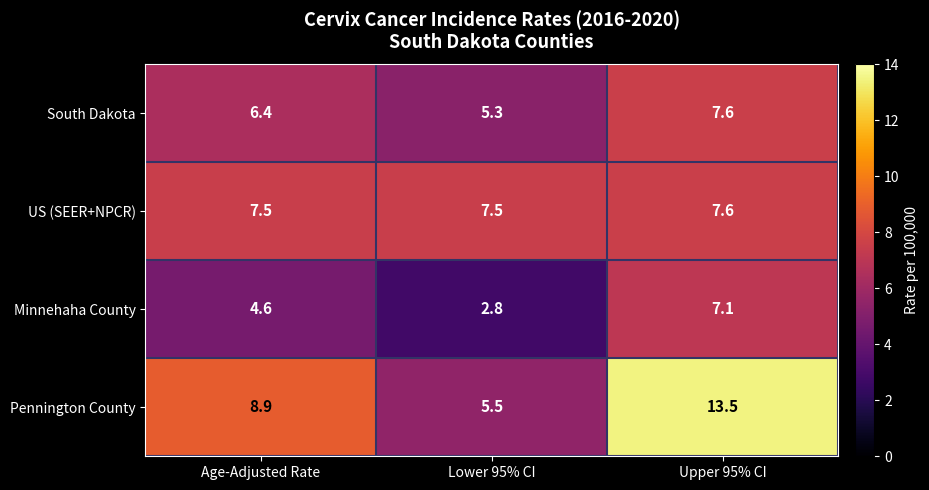

Reading left to right, transcribe all the data shown in this chart.

South Dakota: 6.4	5.3	7.6
US (SEER+NPCR): 7.5	7.5	7.6
Minnehaha County: 4.6	2.8	7.1
Pennington County: 8.9	5.5	13.5